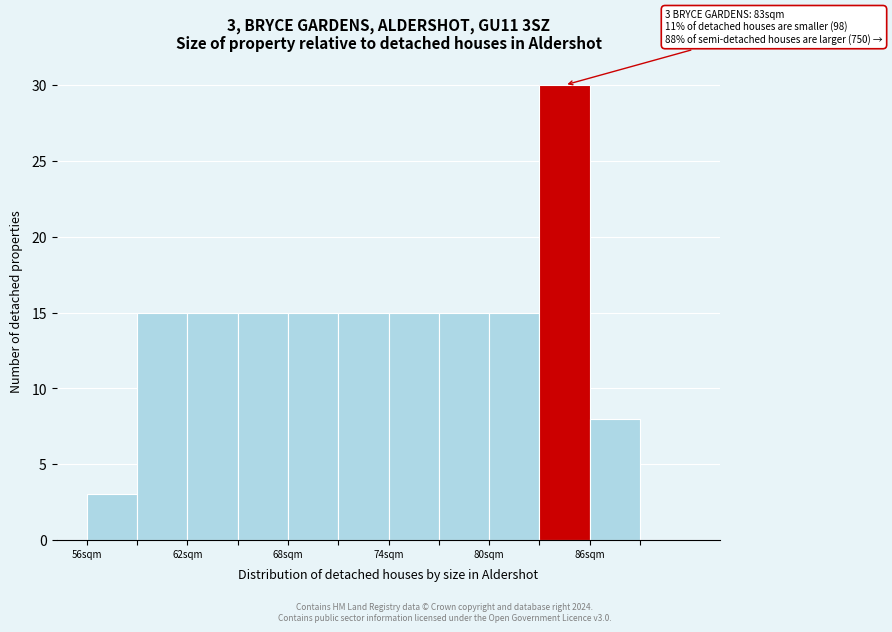

Around what value on the x-axis is the tallest bar? Give the approximate position of its centre, as read against the axis.

85